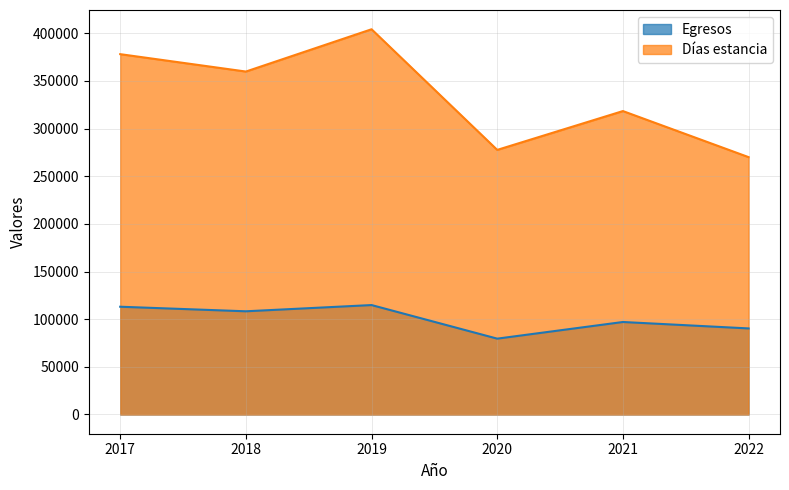

True or false: Egresos has more than 0 interior local peaks.

True